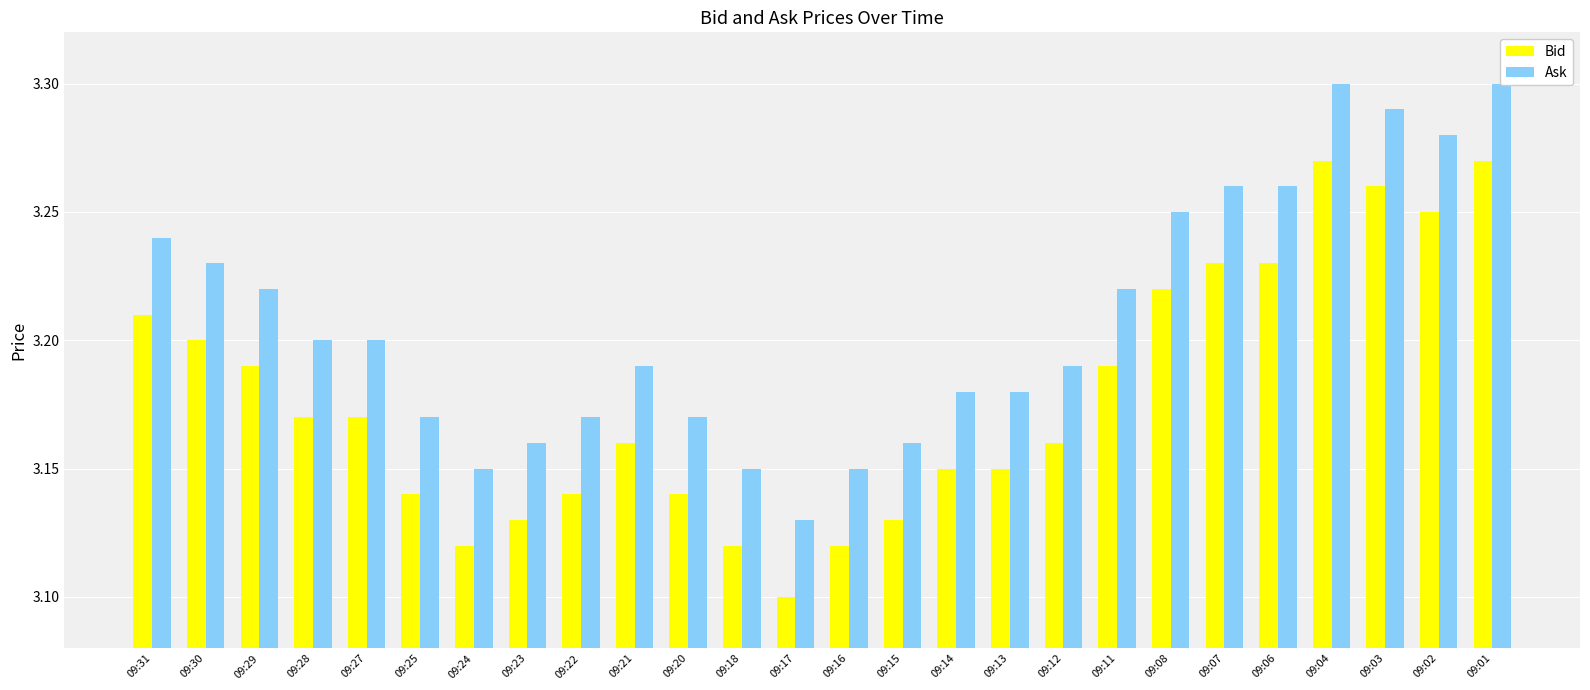

What is the sum of the Ask values at 09:04 and 09:15?

6.5